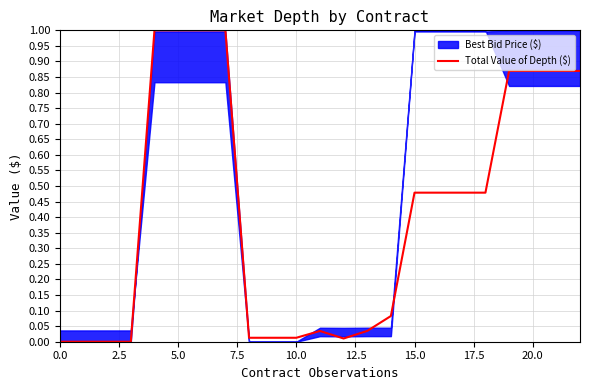

What is the maximum value for Total Value of Depth ($)?

1.0